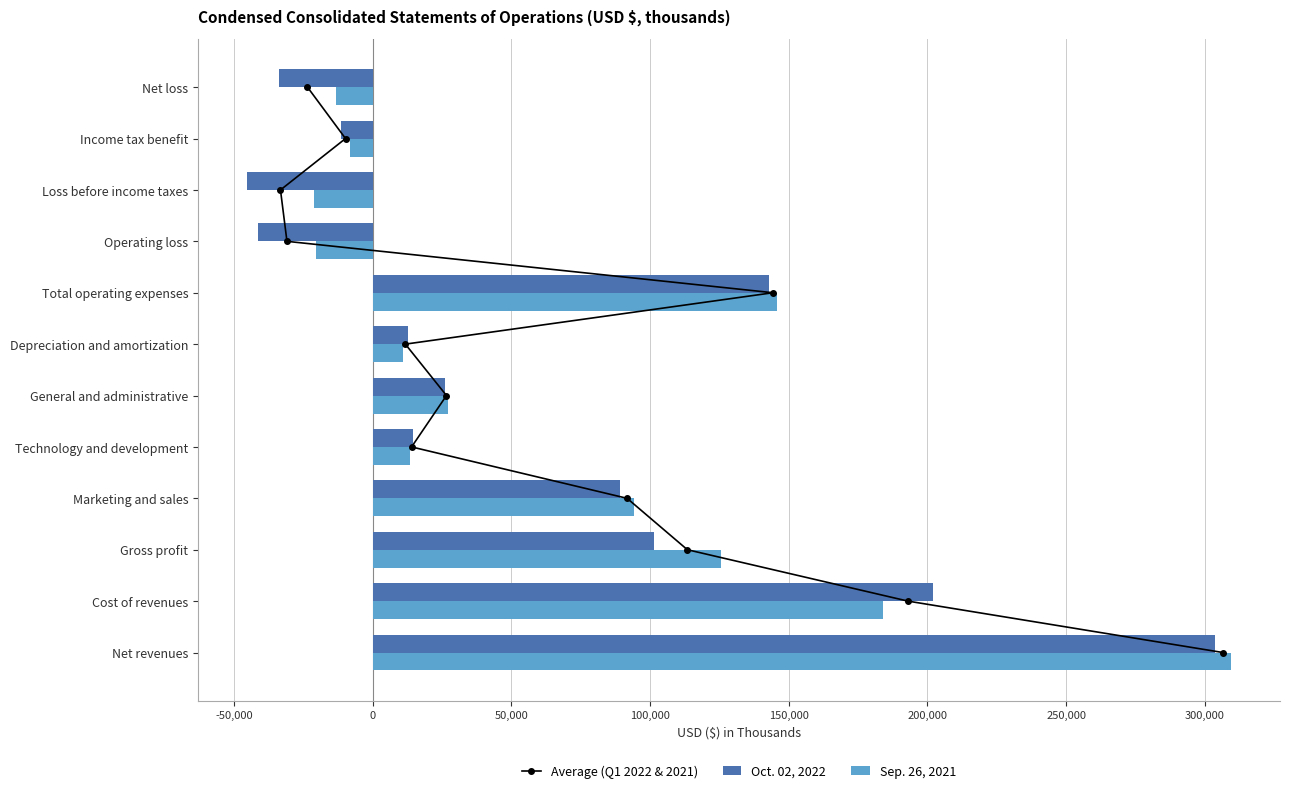

What is the difference between the second highest and minimum values in the Sep. 26, 2021 series?

205115